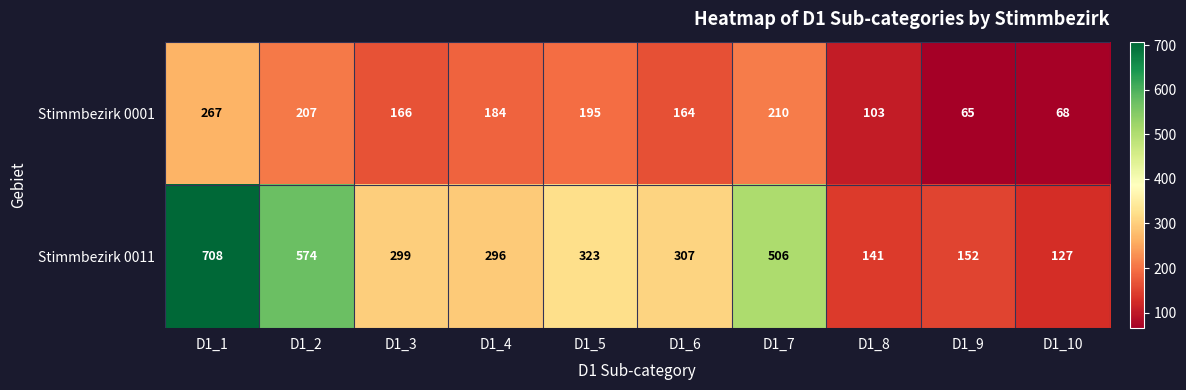

List the series in order of their overall mean, highest first.

Stimmbezirk 0011, Stimmbezirk 0001